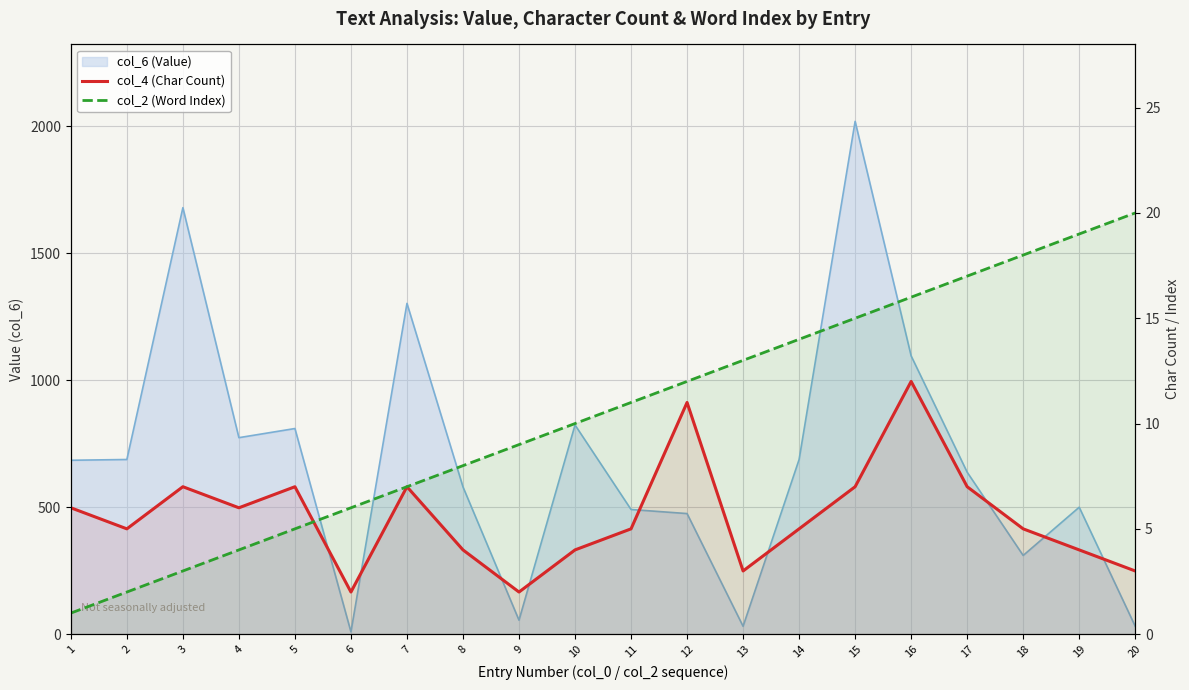

Is the value of col_2 (Word Index) at 11 greater than the value of col_4 (Char Count) at 20?

Yes